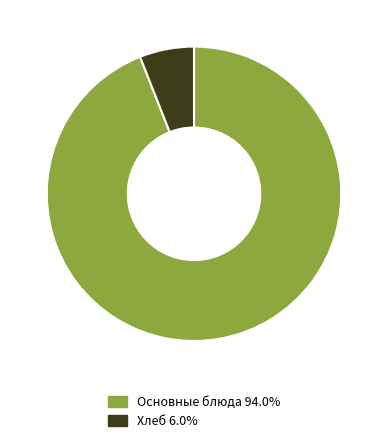

Is there a majority slice in this chart?

Yes